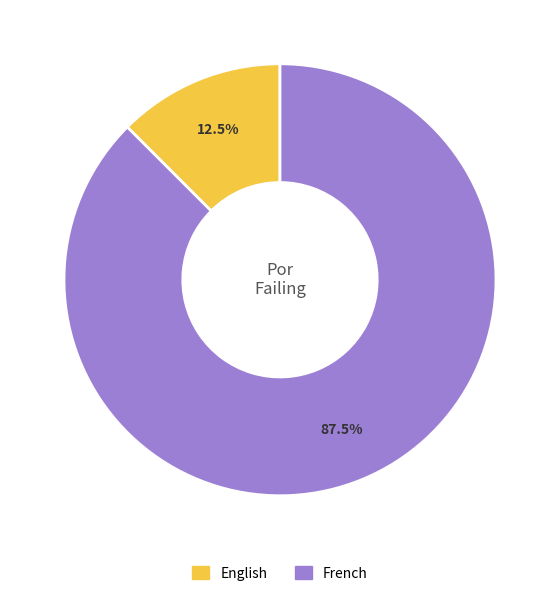

Which has a higher value, English or French?

French